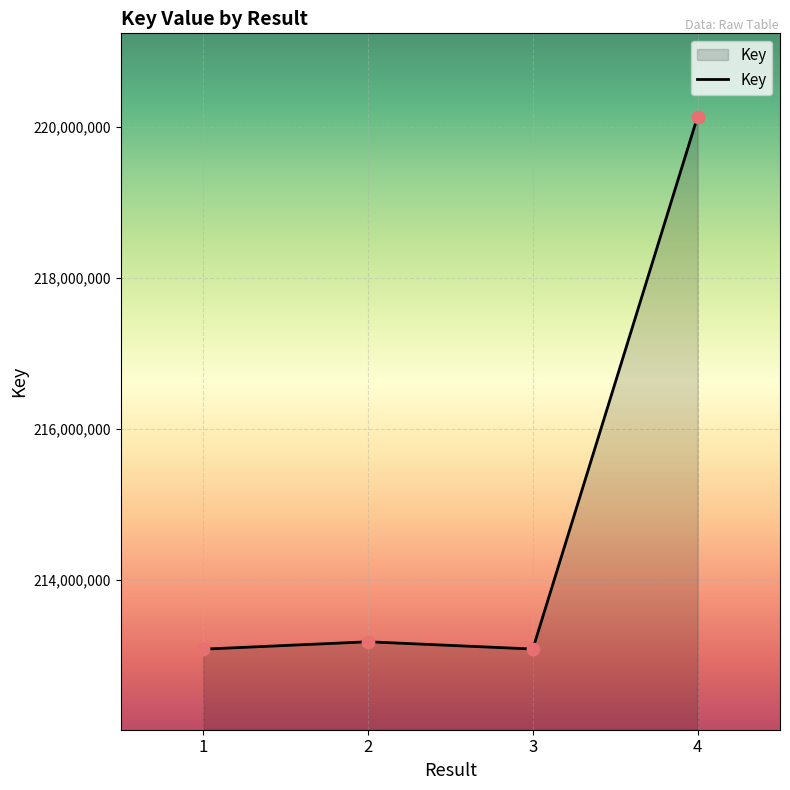

What is the change in value from 1 to 3?

+1850